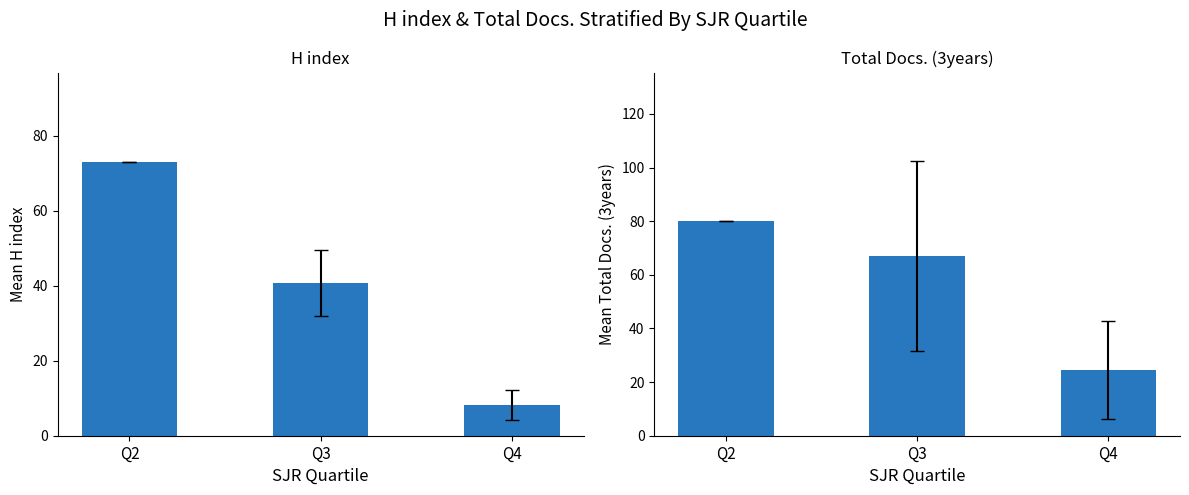

At which label does H index reach its peak?

Q2